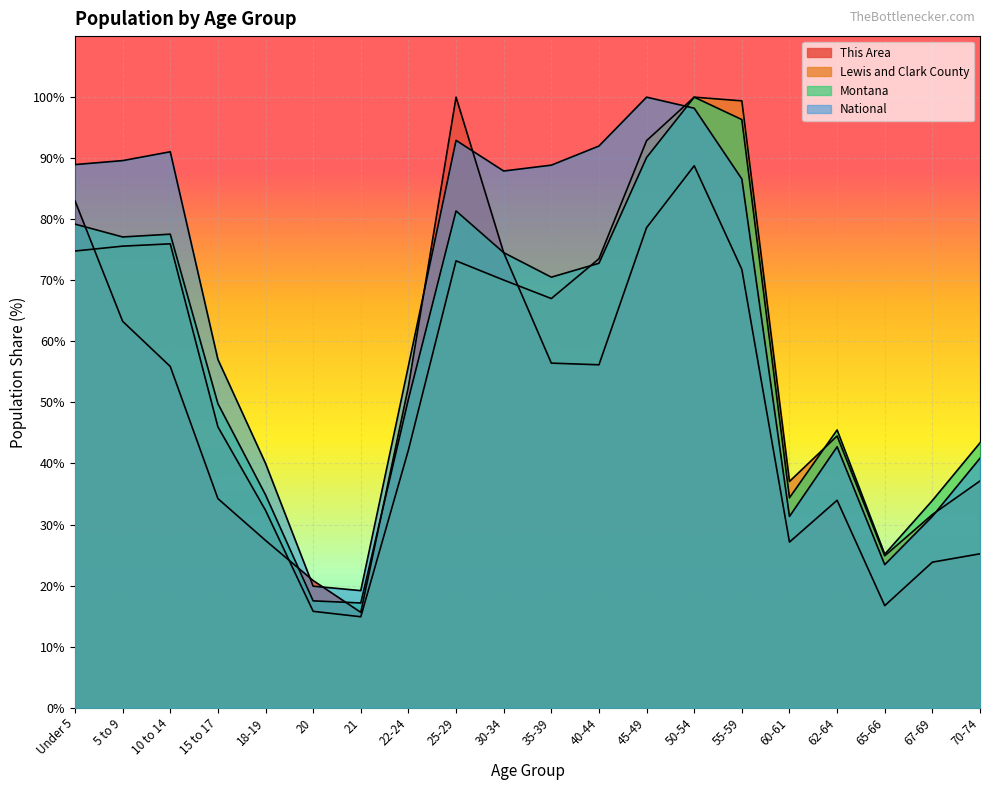

What is the total value across all series at 60-61?

129.9